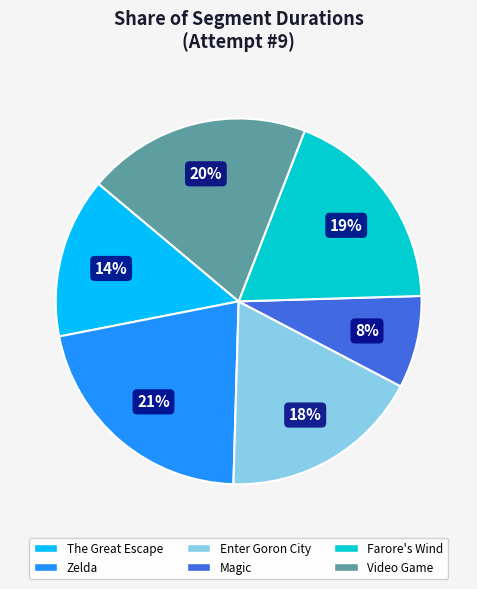

Count the number of slices in the pie.

6